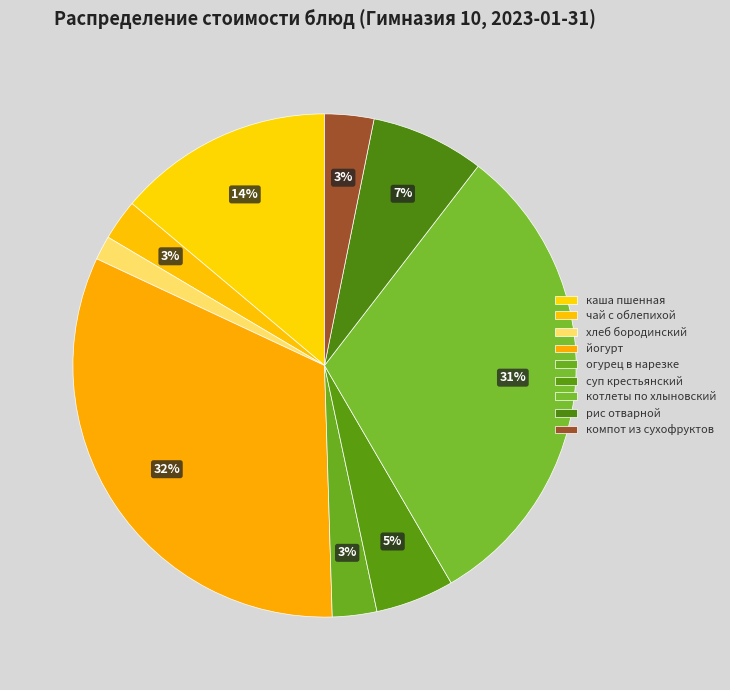

How many segments does this pie chart have?

9